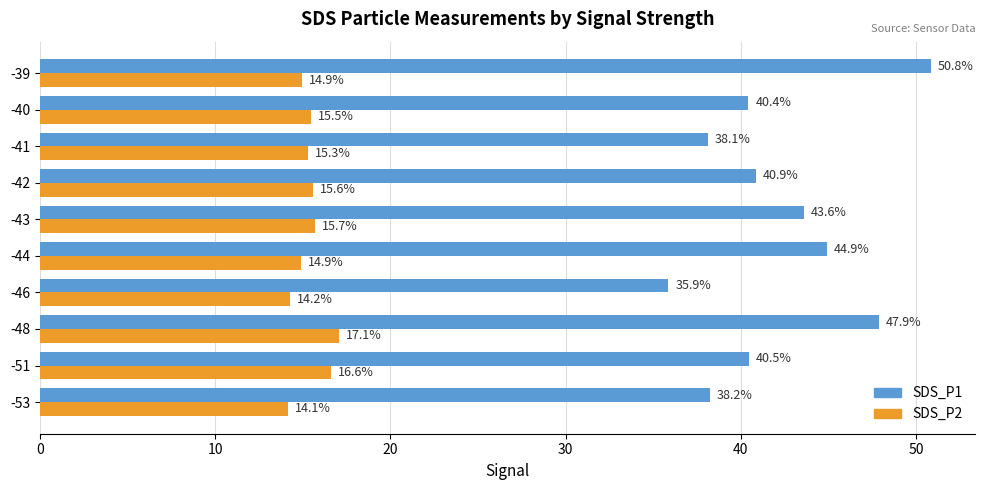

At which label does SDS_P1 reach its peak?

-39